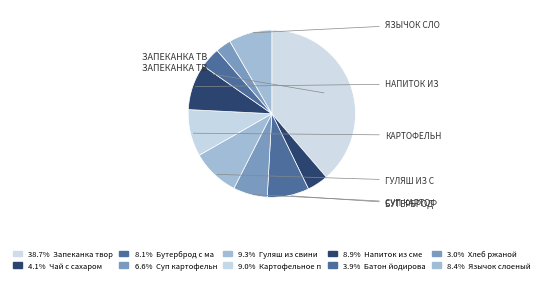

How many segments does this pie chart have?

10